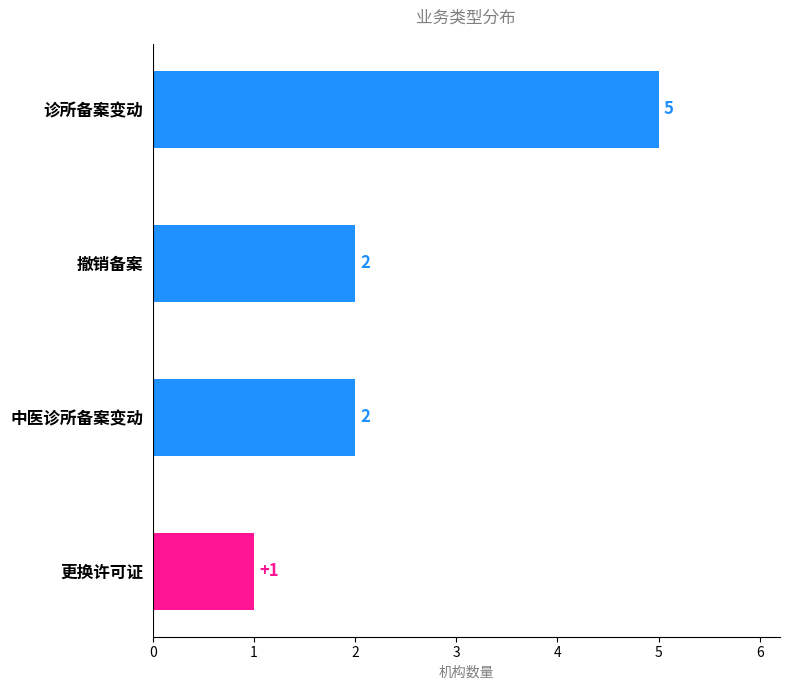

What is the label of the 2nd bar from the bottom?

中医诊所备案变动